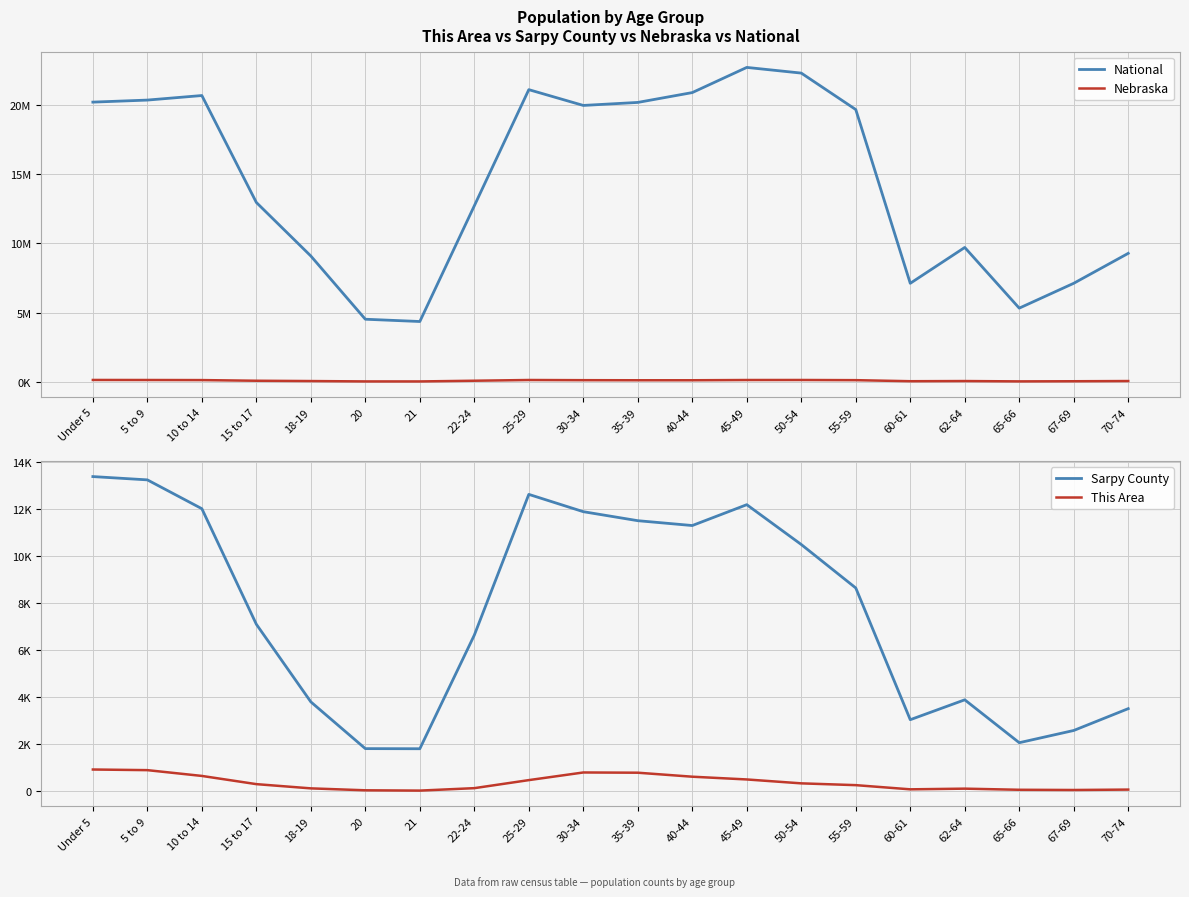

What is the label of the 6th point from the left?

20